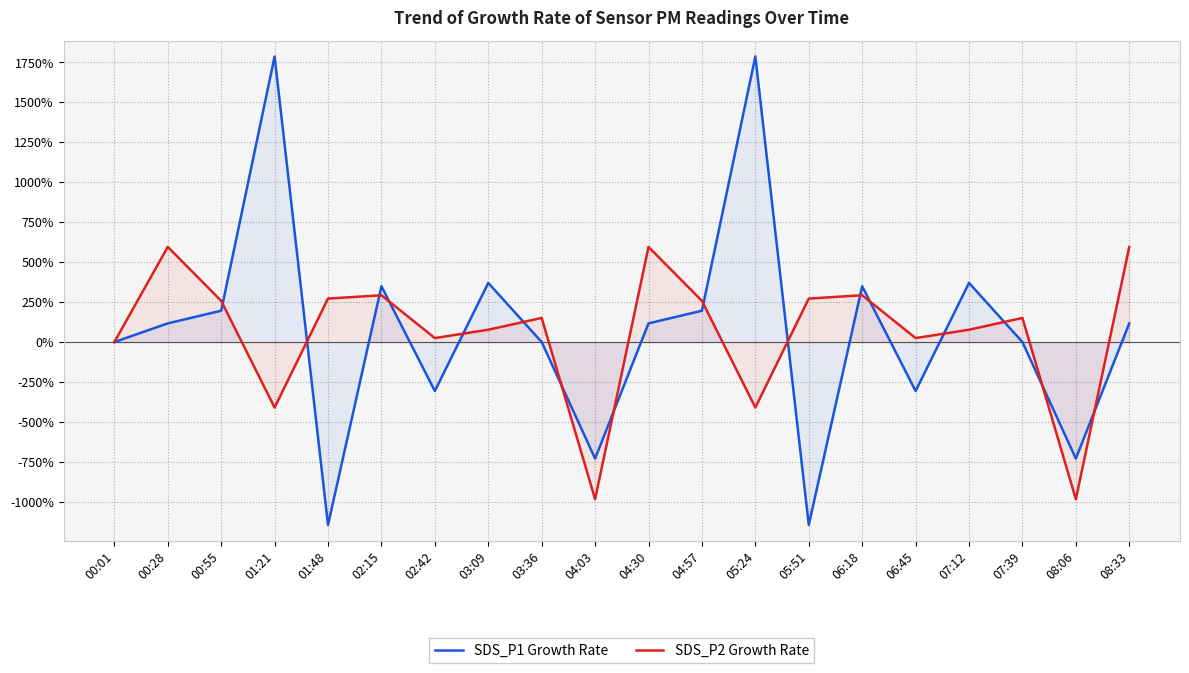

Does the chart display data point markers on the line(s)?

No